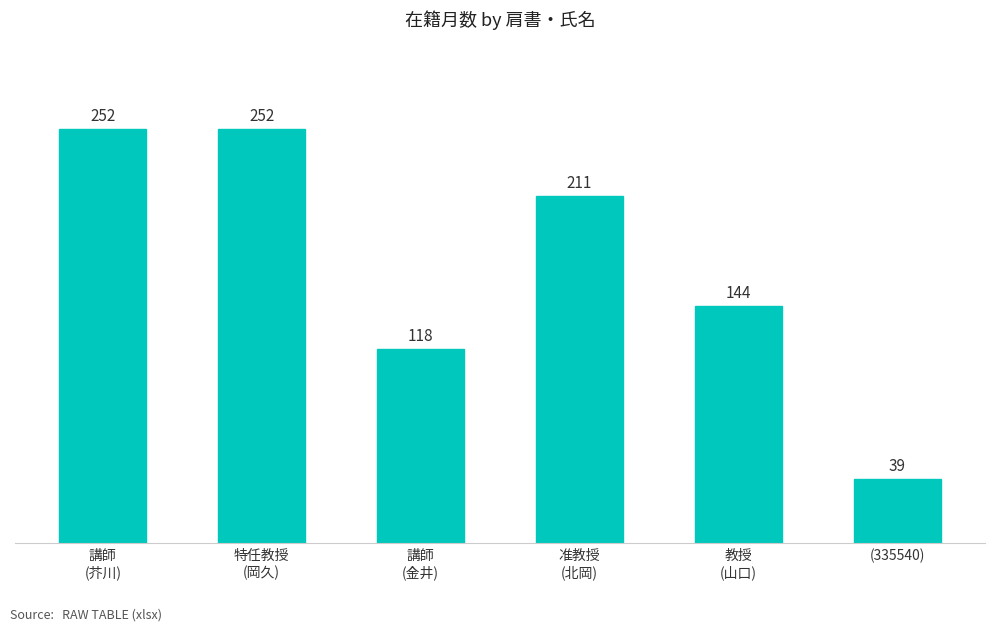

What is the label of the 6th bar from the left?

(335540)